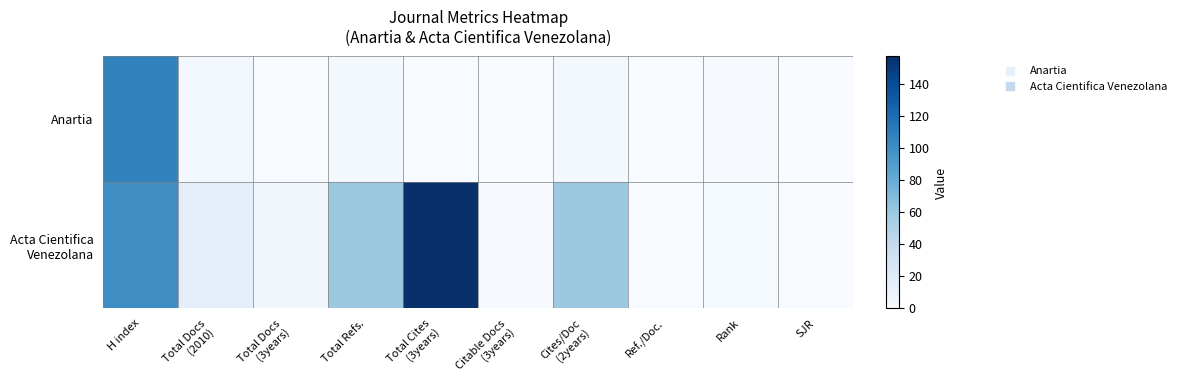

Rank the series by their average value, from highest to lowest.

Acta Cientifica Venezolana, Anartia